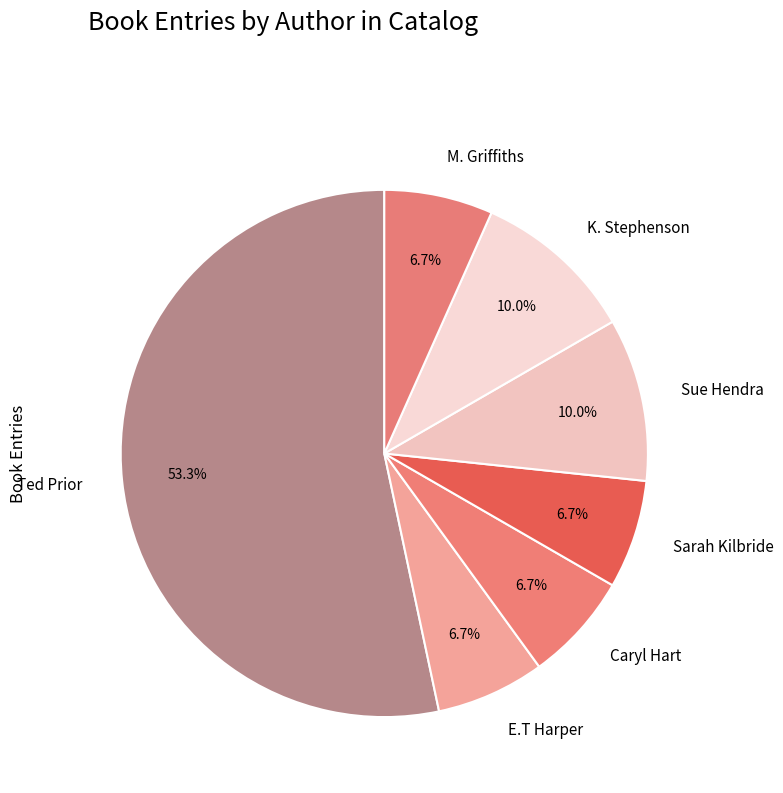

Does any single category account for the majority?

Yes